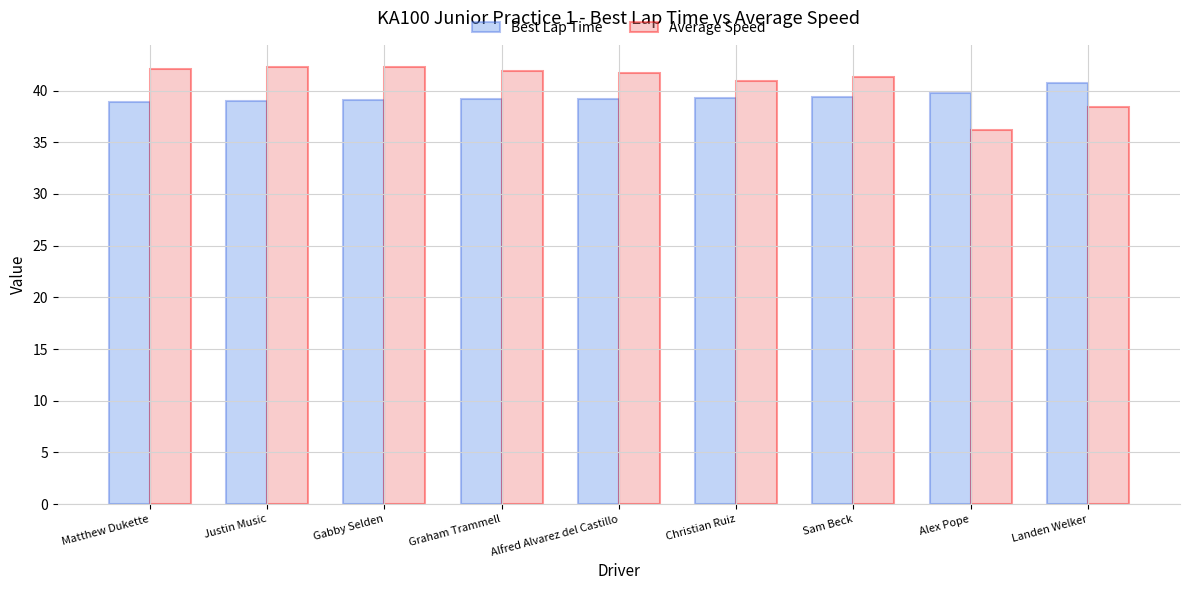

The Average Speed series shows 70.2 at Alfred Alvarez del Castillo. True or false?

False